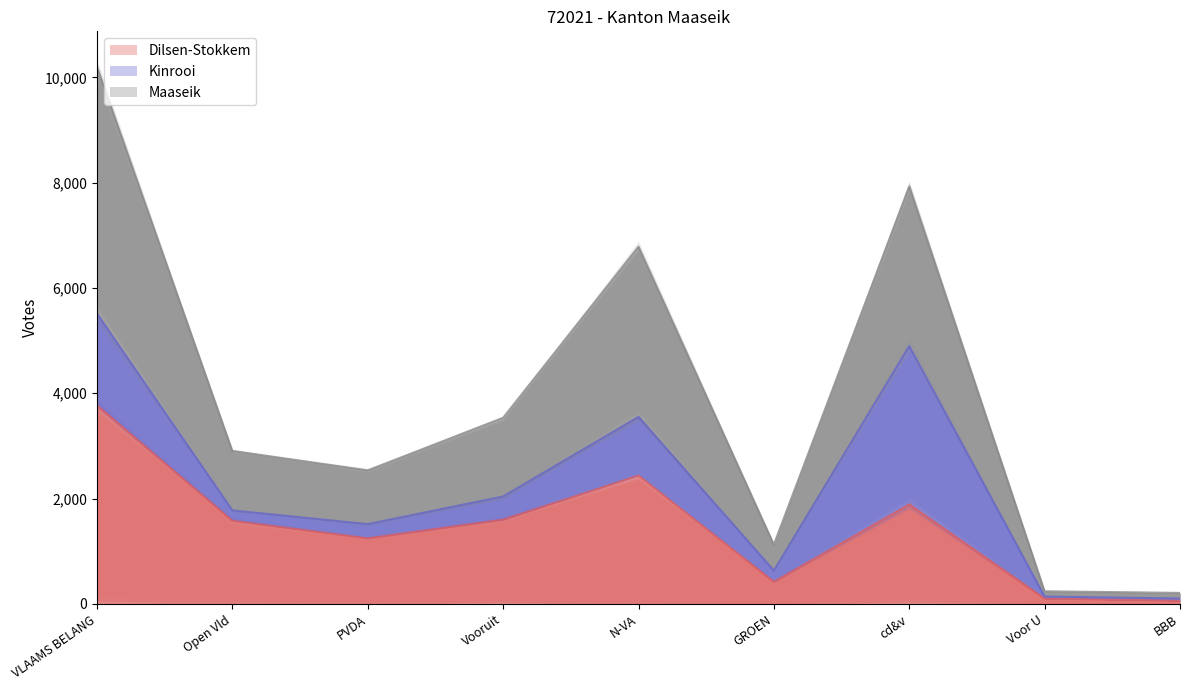

Is it true that Dilsen-Stokkem equals 3768 at VLAAMS BELANG?

True